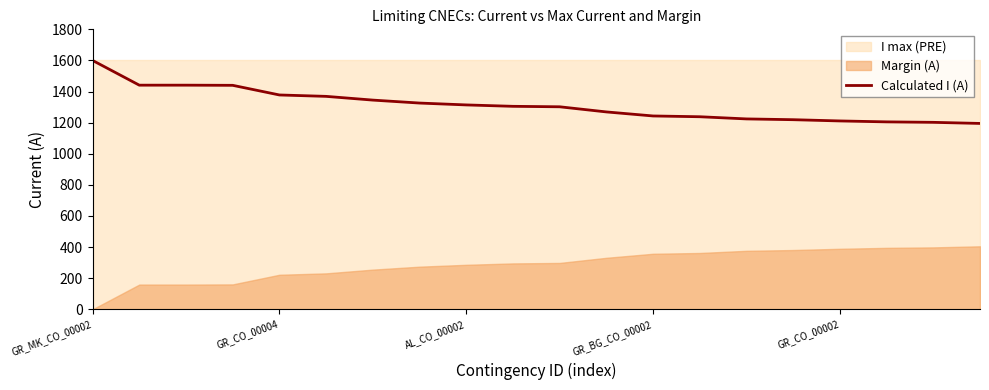

What is the lowest value of the Calculated I (A) series?

1195